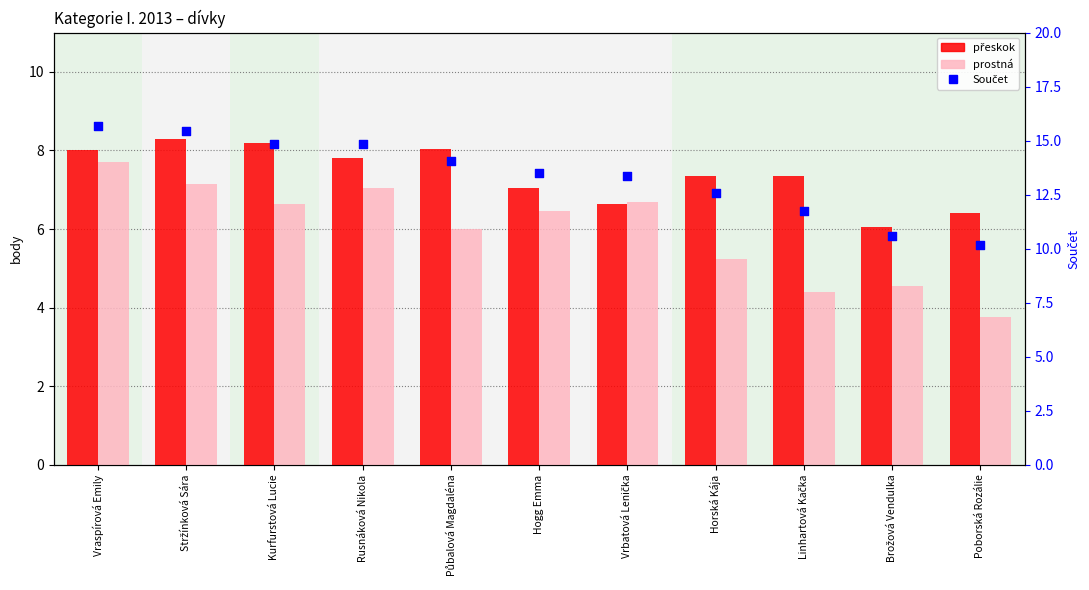

Which series has the largest total across all categories?

Součet